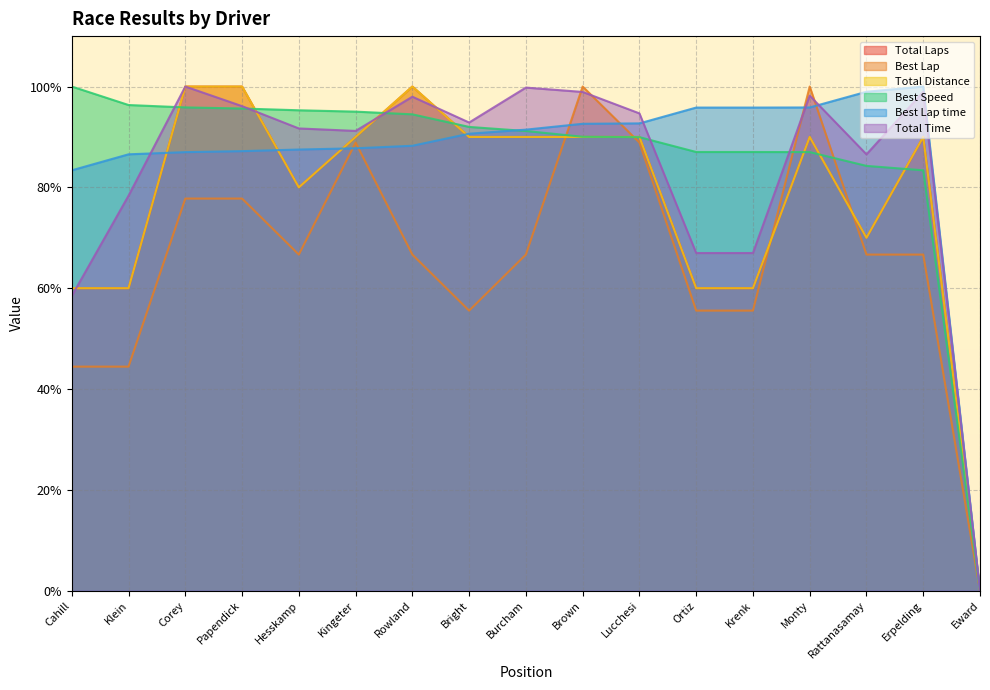

Is the value of Total Laps at Hesskamp greater than the value of Total Distance at Brown?

No